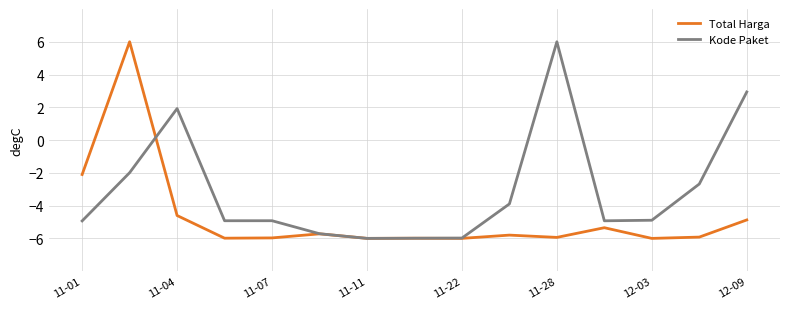

What is the maximum value shown in the chart?

6.0